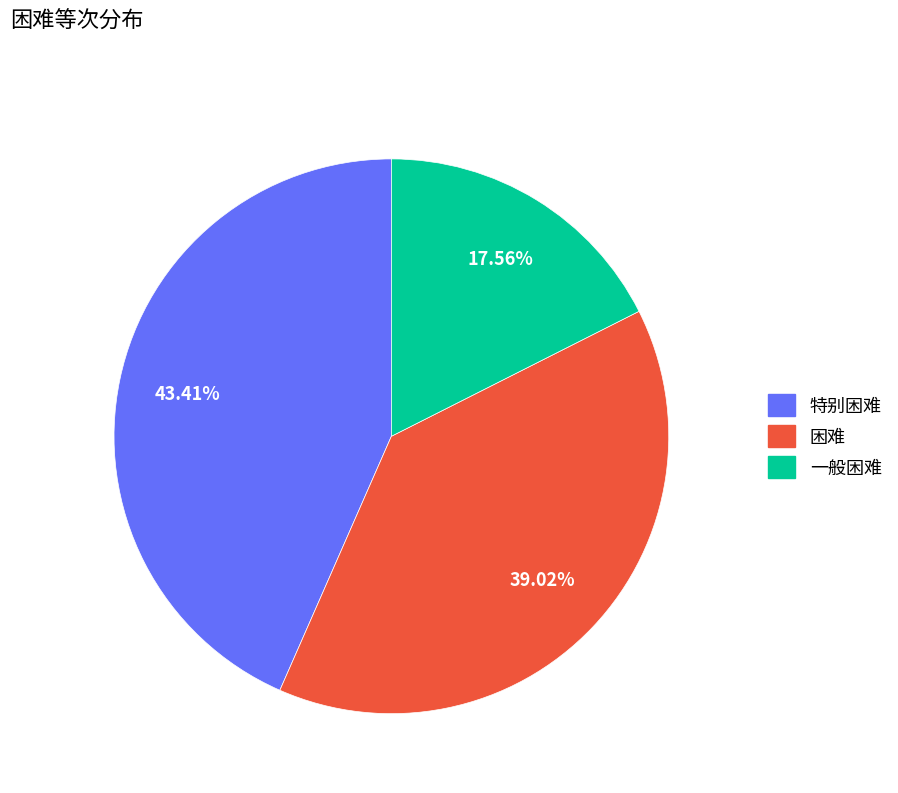

To the nearest percent, what is the average slice percentage?

33%